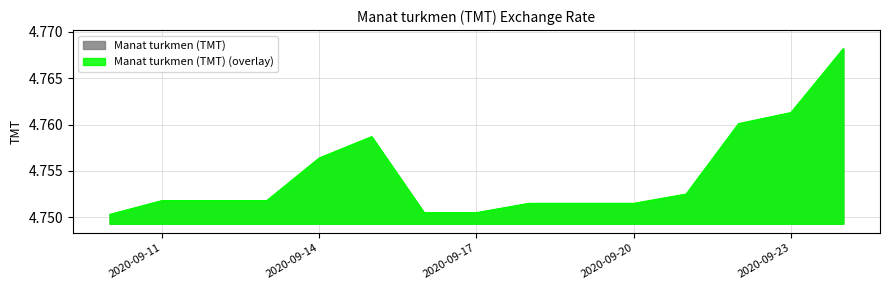

Reading right to left, what are all the values shown in this chart?

2020-09-24=4.8	2020-09-23=4.8	2020-09-22=4.8	2020-09-21=4.8	2020-09-20=4.8	2020-09-19=4.8	2020-09-18=4.8	2020-09-17=4.8	2020-09-16=4.8	2020-09-15=4.8	2020-09-14=4.8	2020-09-13=4.8	2020-09-12=4.8	2020-09-11=4.8	2020-09-10=4.8